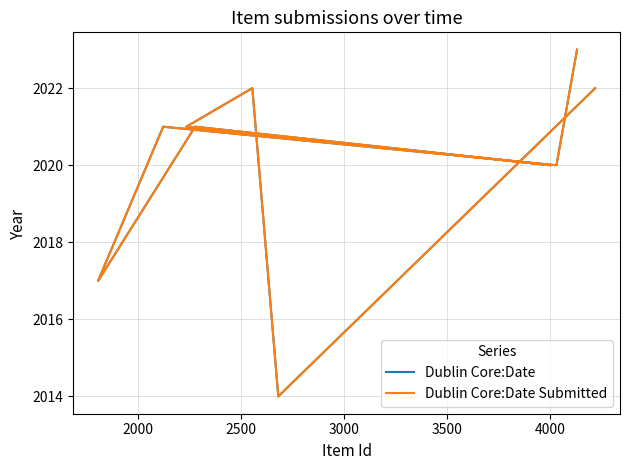

What is the label of the 9th point from the right?

2000